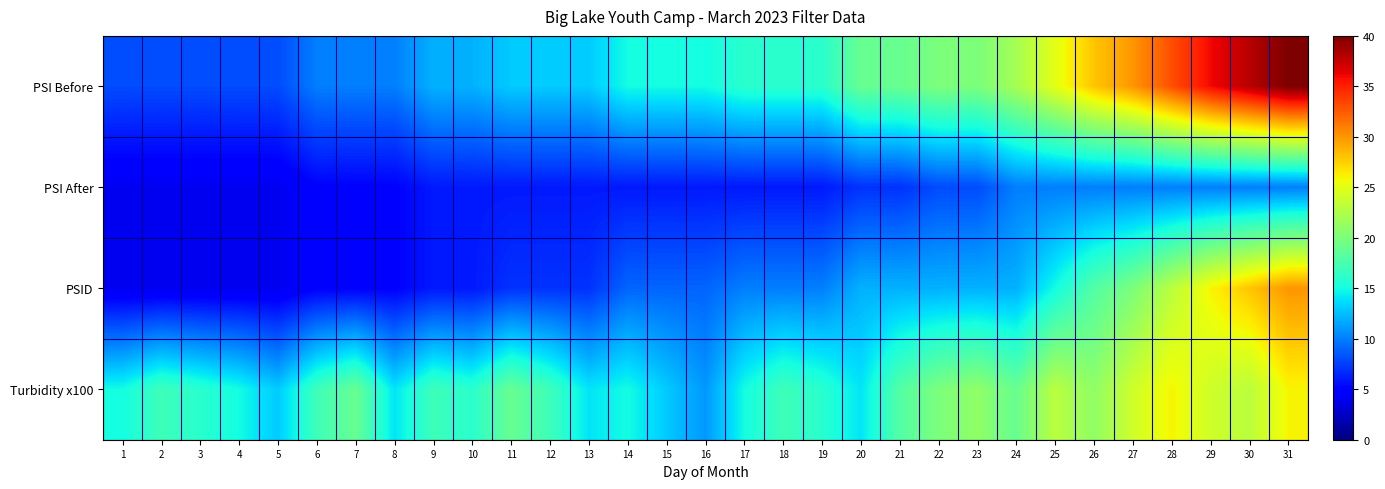

Which series changed the most between 18 and 26?

PSI Before